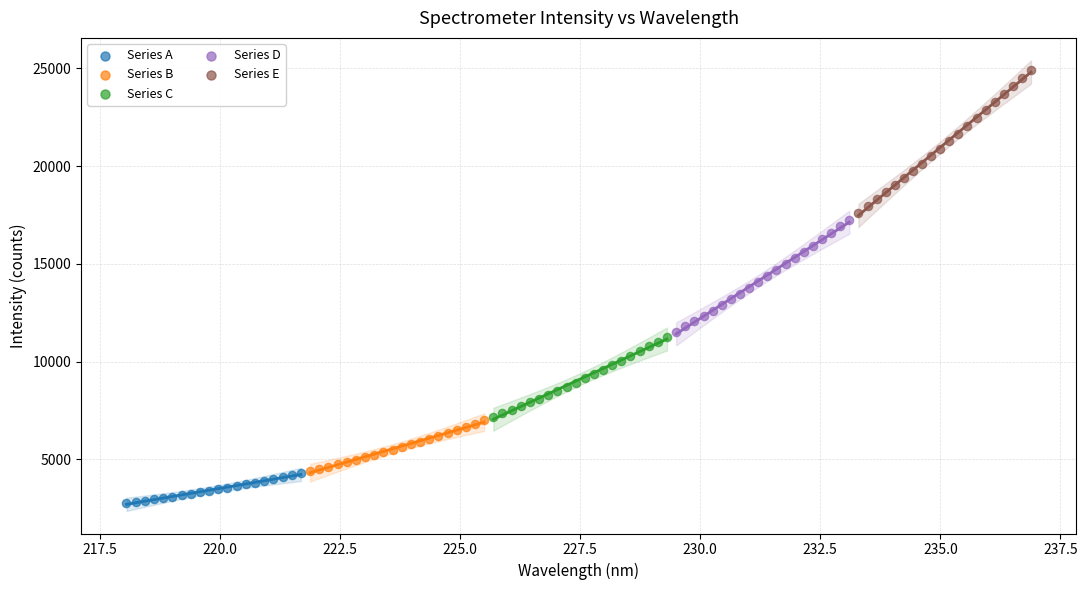

Which series contains the lowest Y value?

Series A